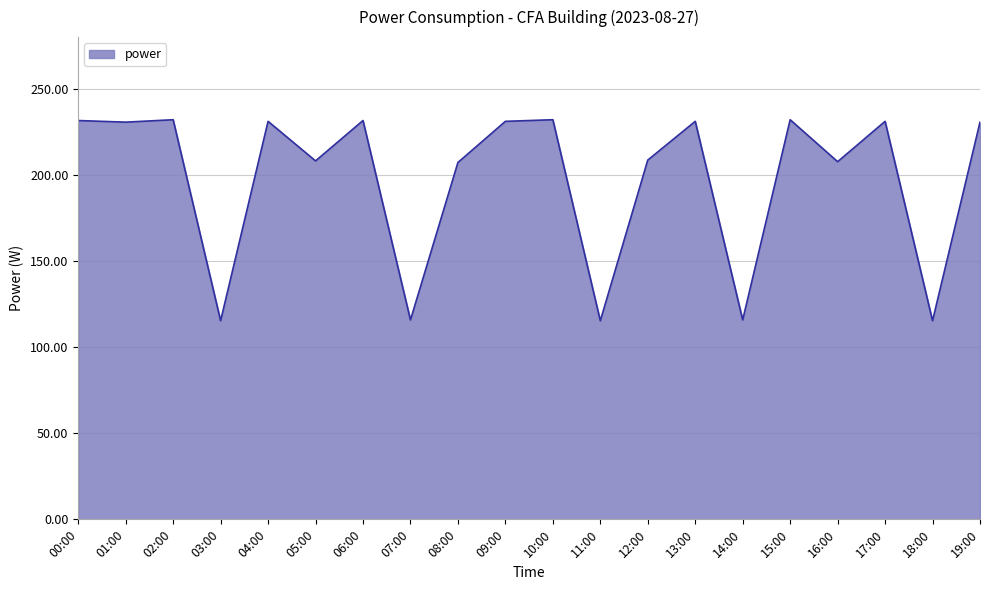

True or false: there are more than 0 points higher than both neighbors.

True